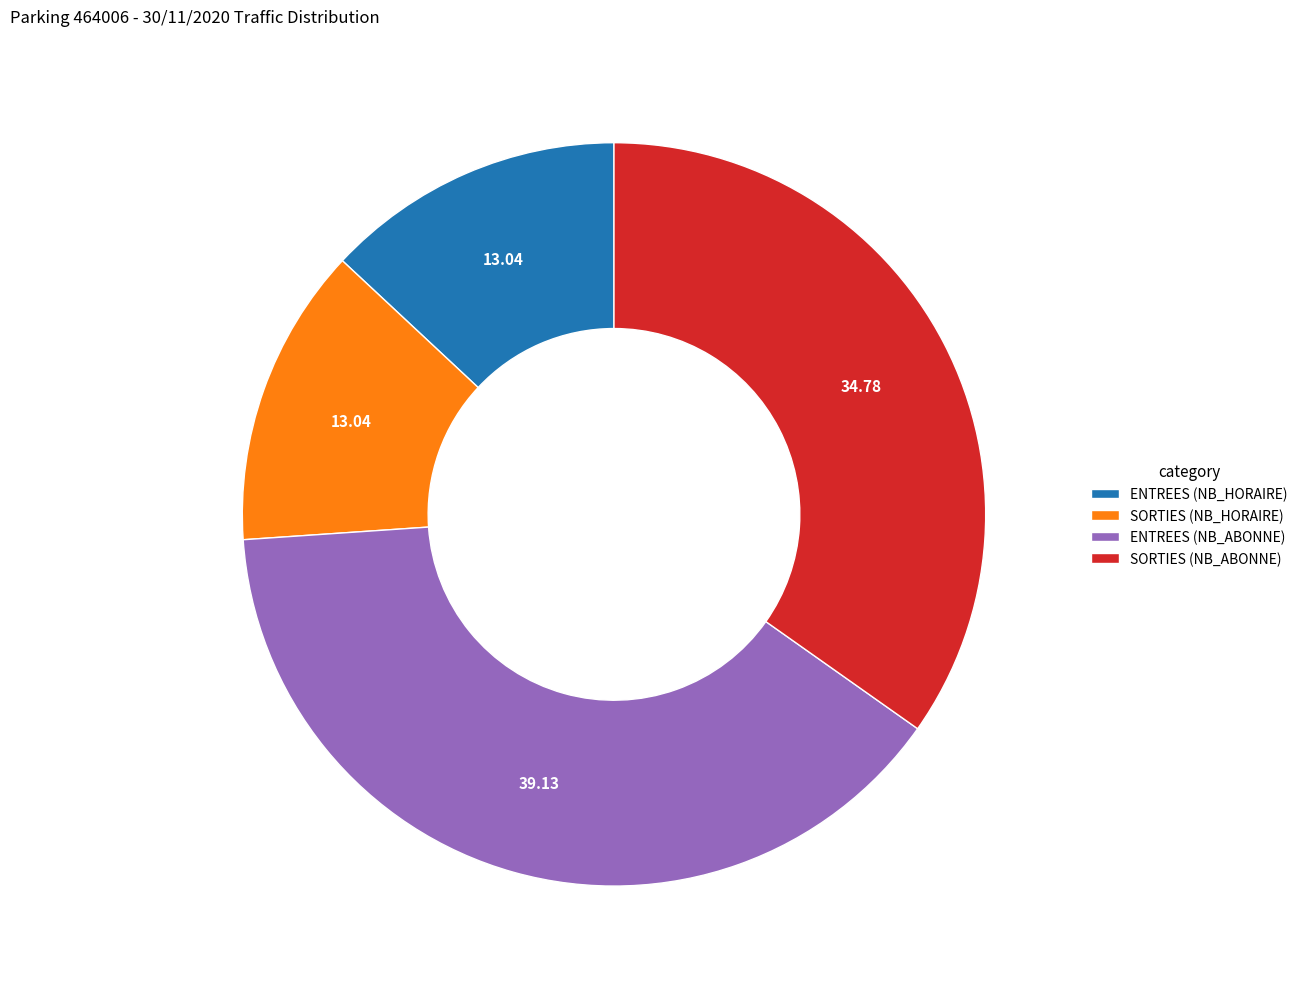

Which slice is the largest?

ENTREES (NB_ABONNE)